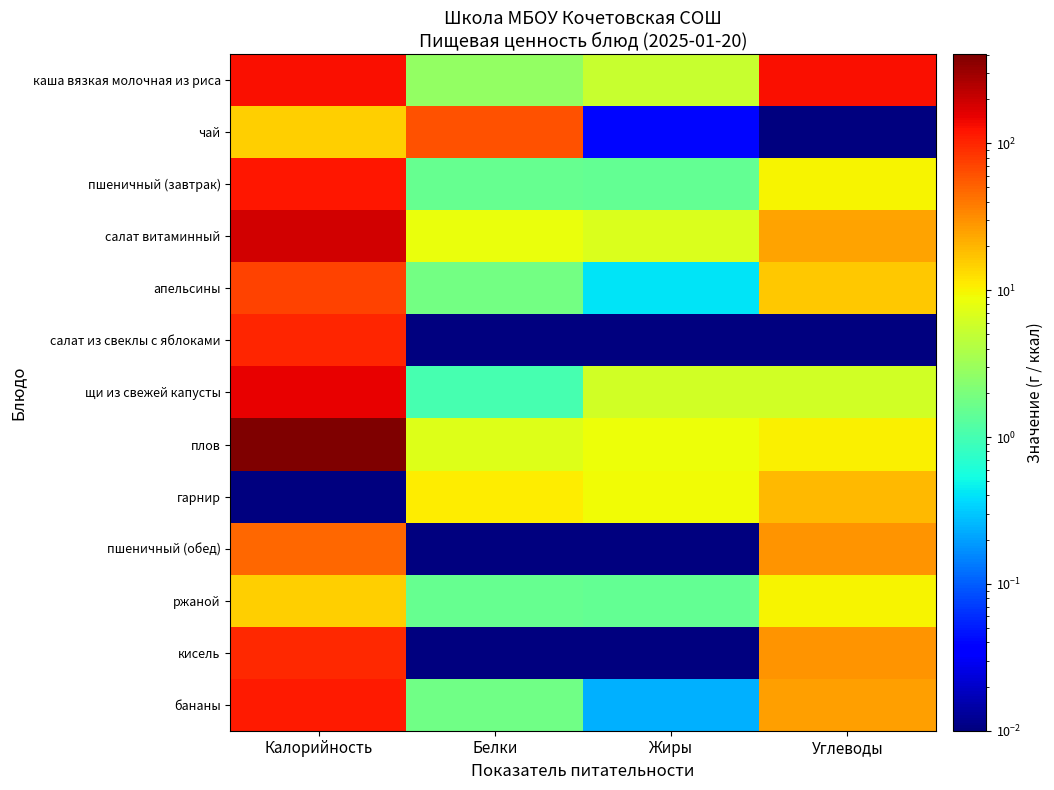

Reading left to right, what are all the values shown in this chart?

каша вязкая молочная из риса: Калорийность=128.9	Белки=2.7	Жиры=5.4	Углеводы=128.9
чай: Калорийность=15.1	Белки=61.8	Жиры=0.0	Углеводы=0.0
пшеничный (завтрак): Калорийность=117.3	Белки=1.5	Жиры=1.5	Углеводы=9.8
салат витаминный: Калорийность=187.2	Белки=8.3	Жиры=6.8	Углеводы=24.7
апельсины: Калорийность=73.3	Белки=1.8	Жиры=0.4	Углеводы=16.0
салат из свеклы с яблоками: Калорийность=100.5	Белки=0.0	Жиры=0.0	Углеводы=0.0
щи из свежей капусты: Калорийность=152.6	Белки=1.0	Жиры=6.0	Углеводы=6.2
плов: Калорийность=403.9	Белки=7.1	Жиры=8.7	Углеводы=10.3
гарнир: Калорийность=0.0	Белки=10.9	Жиры=9.1	Углеводы=19.1
пшеничный (обед): Калорийность=47.0	Белки=0.0	Жиры=0.0	Углеводы=28.9
ржаной: Калорийность=15.2	Белки=1.5	Жиры=1.5	Углеводы=9.8
кисель: Калорийность=97.0	Белки=0.0	Жиры=0.0	Углеводы=29.0
бананы: Калорийность=112.1	Белки=1.8	Жиры=0.2	Углеводы=25.7